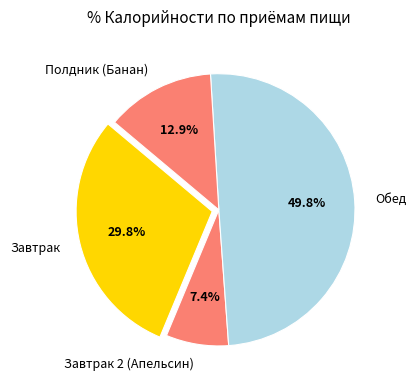

What percentage is NOT represented by Полдник (Банан)?

87.1%